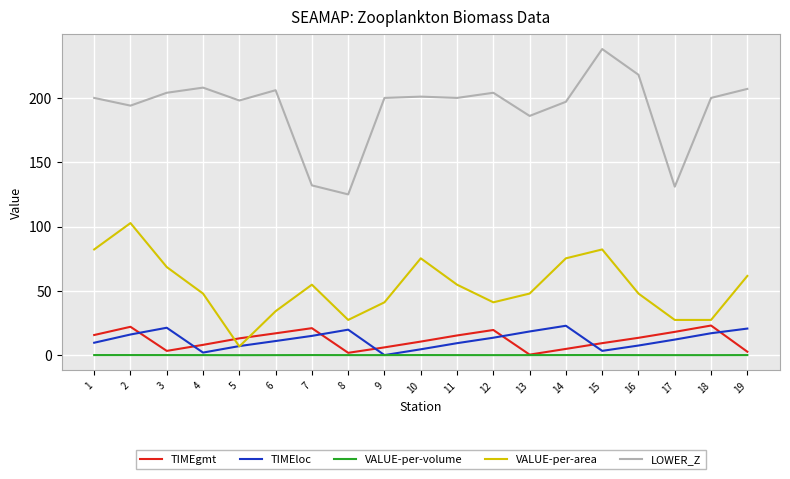

Is it true that VALUE-per-area equals 103.4 at 10?

False